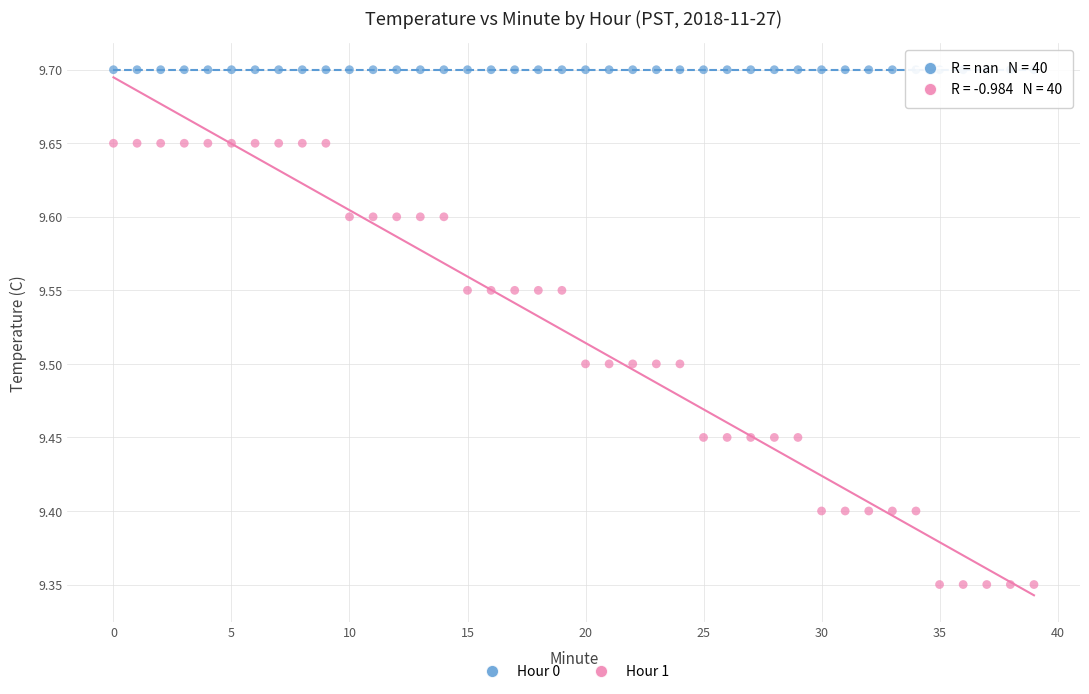

What are all the series names shown in the legend?

Hour 0, Hour 1